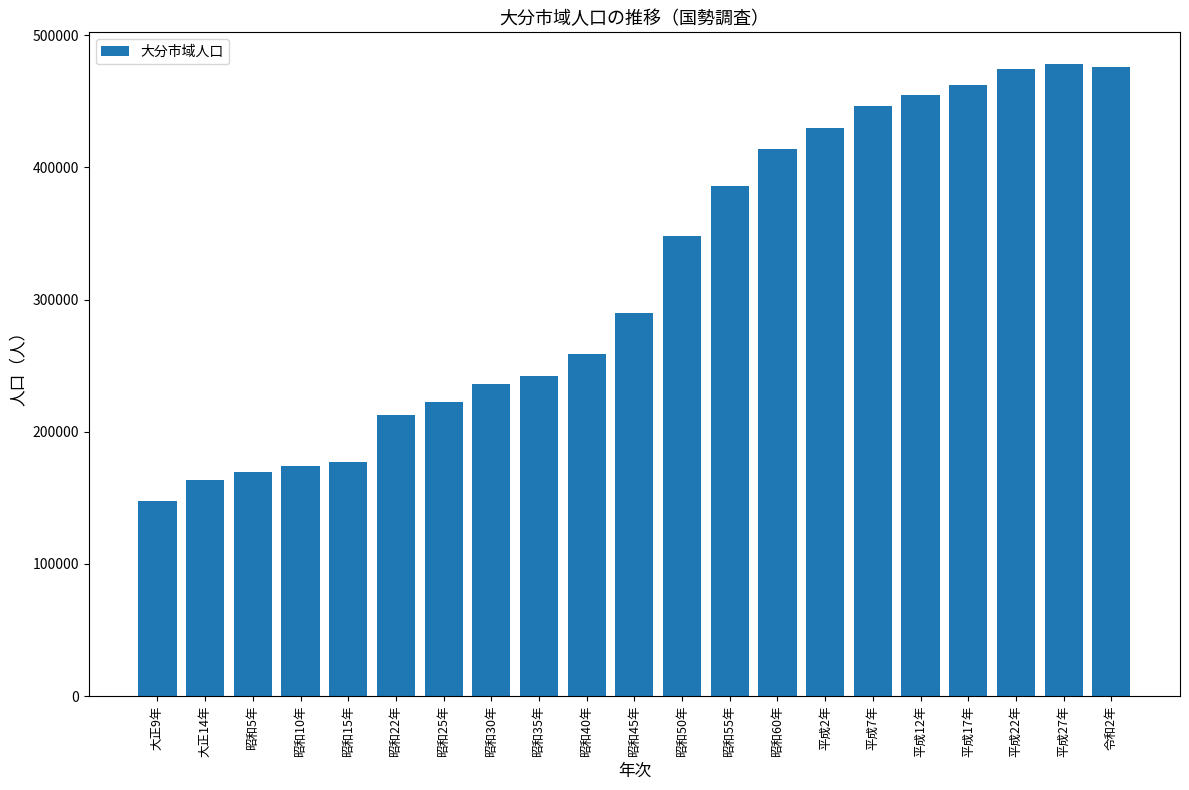

What is the difference between the values at 昭和15年 and 平成7年?

269307